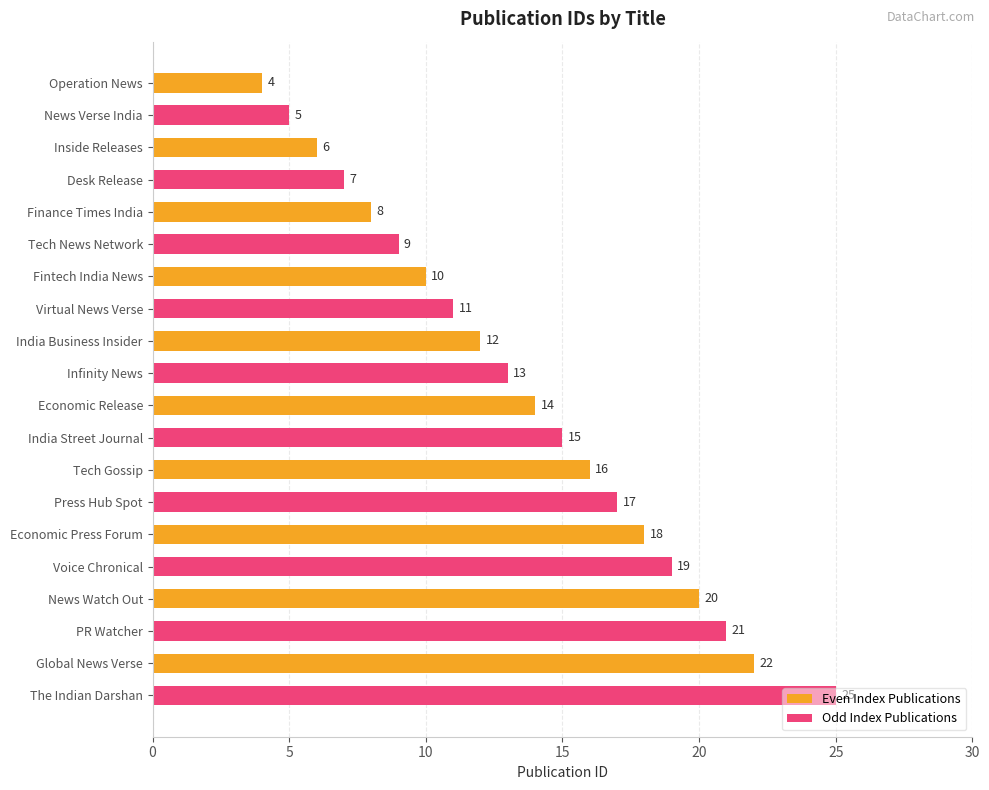

What is the difference between the maximum and minimum values in the Odd Index Publications series?

20